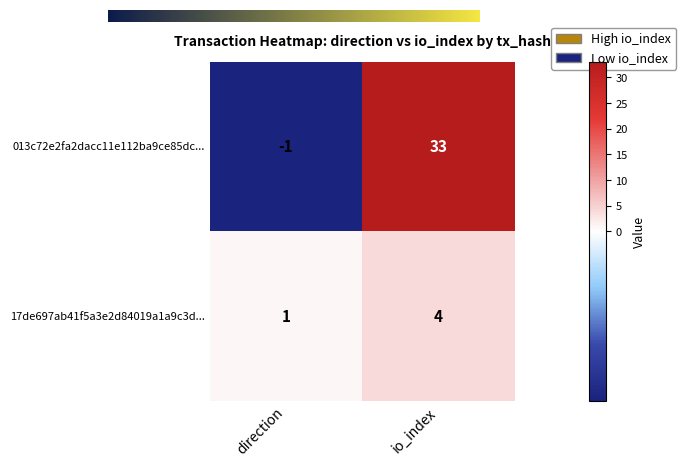

Which category has the lowest value in the 013c72e2fa2dacc11e112ba9ce85dc... series?

direction